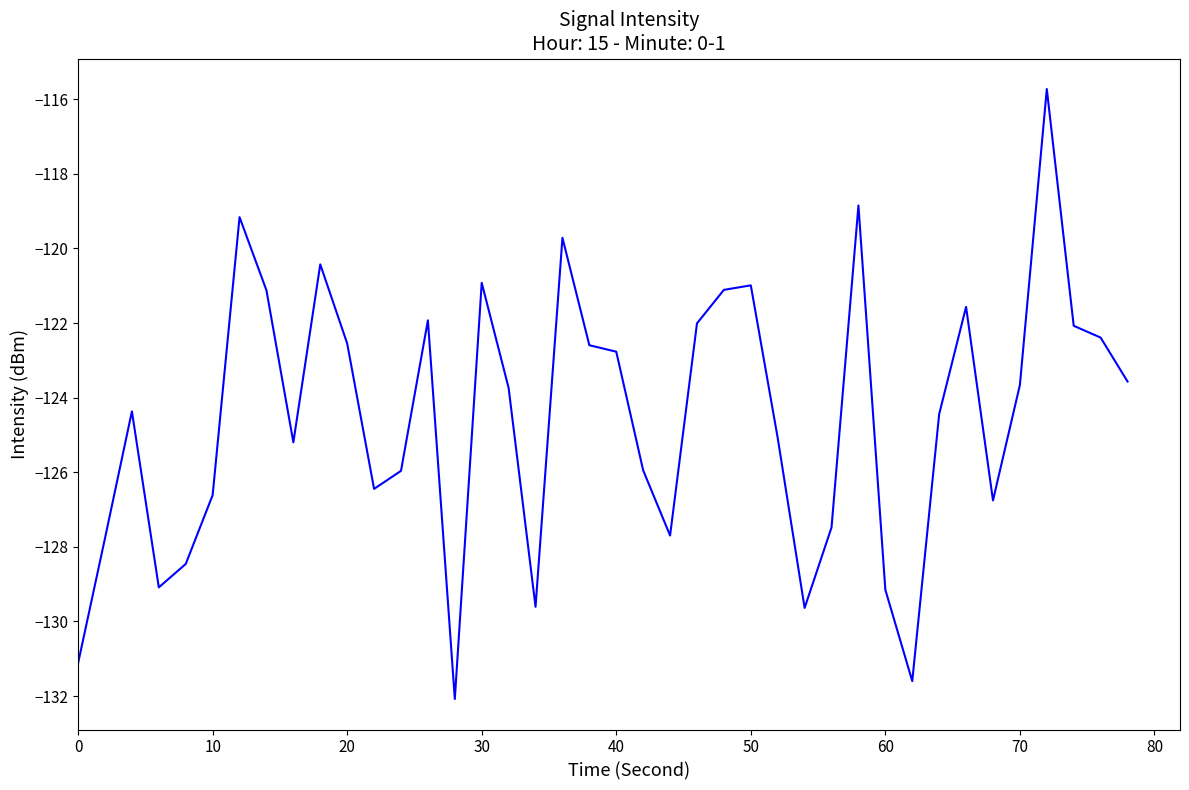

How many lines are shown in the chart?

1